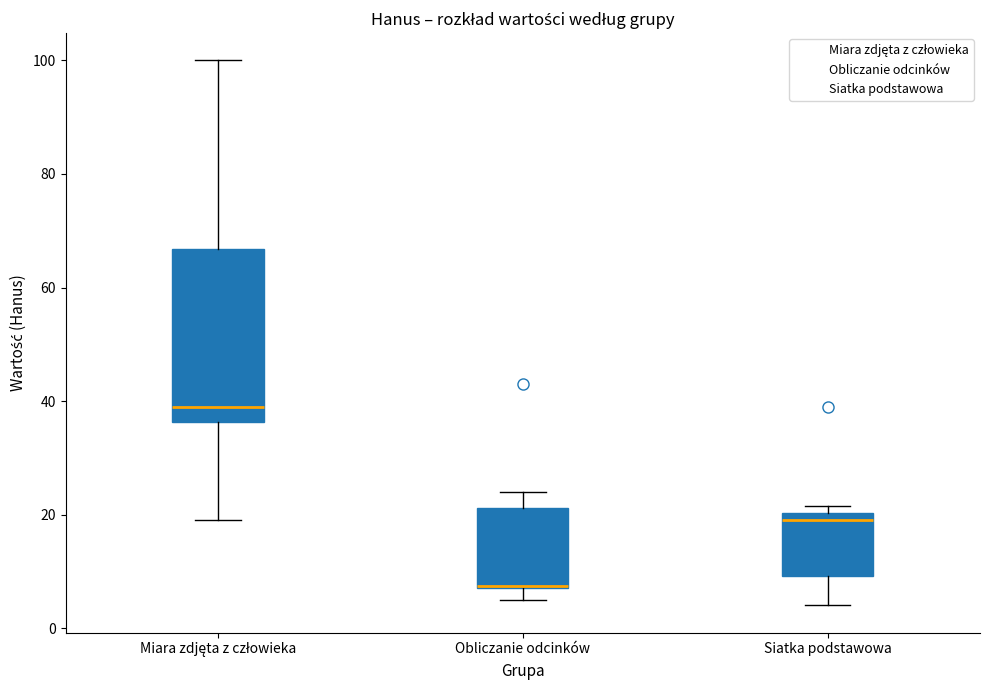

Reading left to right, transcribe this box plot: for each box, give where its median line is, the range the box spans, and where its two whiskers end, as read against the y-axis. The values are not printed on the chart, so give them approximately, as read against the axis.

Miara zdjęta z człowieka: median 40, box 36 to 66, whiskers 20 to 100
Obliczanie odcinków: median 8, box 8 to 22, whiskers 6 to 24
Siatka podstawowa: median 20 (just below the box's upper edge), box 10 to 20, whiskers 4 to 22